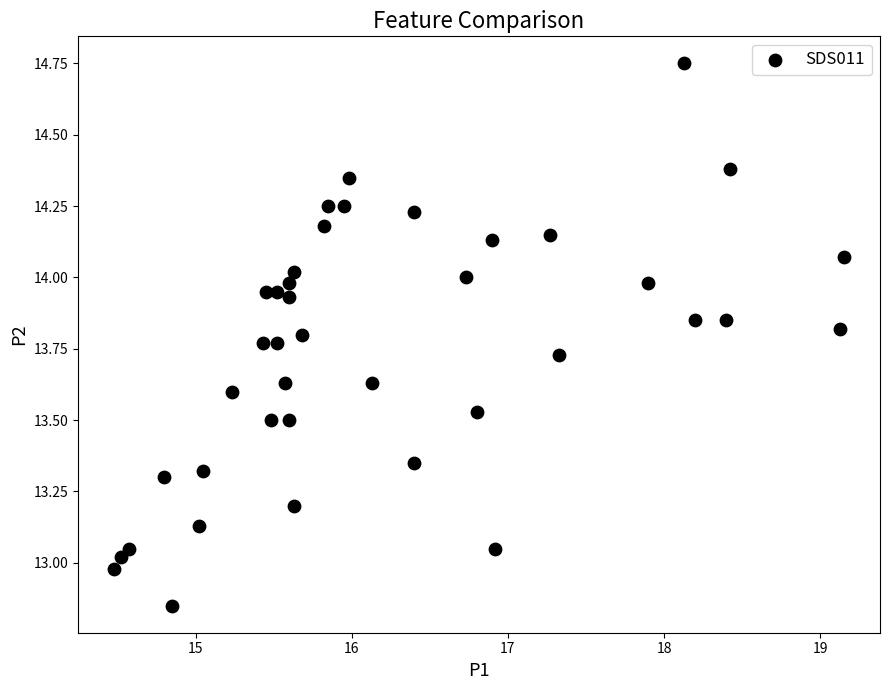

What is the range of X values (max minus min)?

4.7